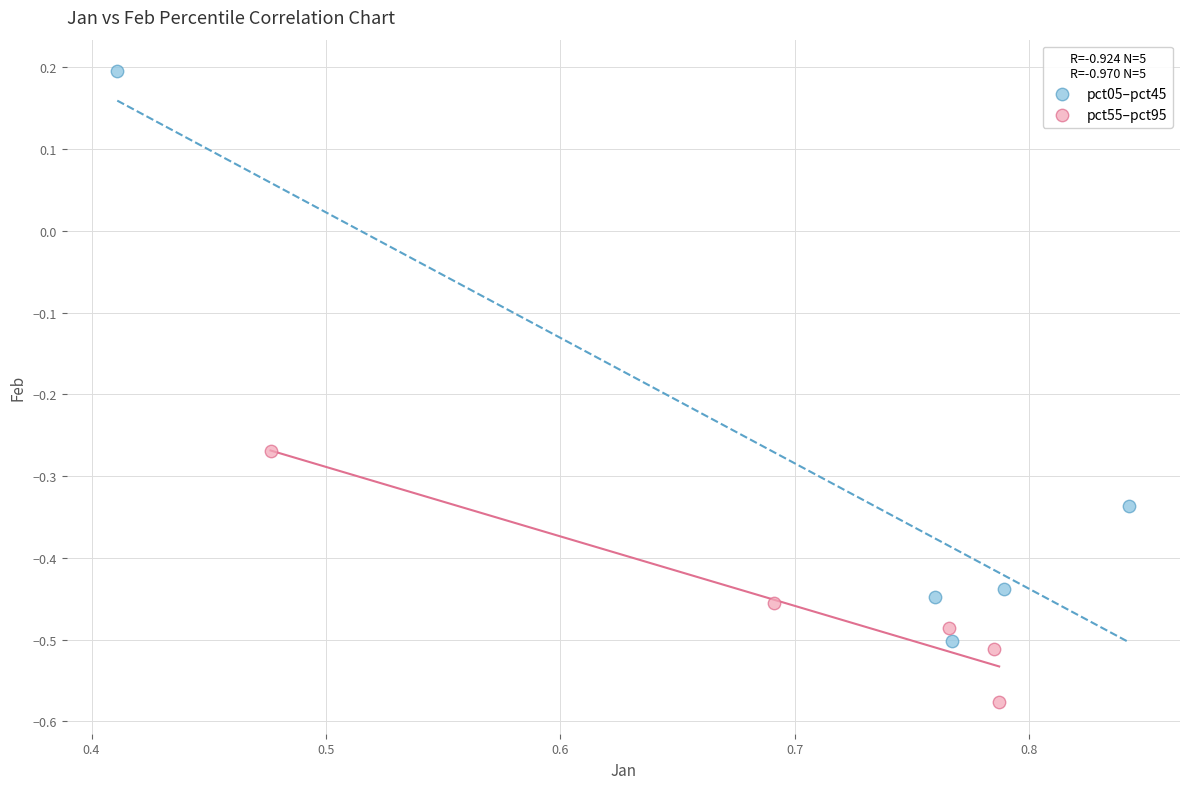

Which series contains the lowest Y value?

pct55–pct95